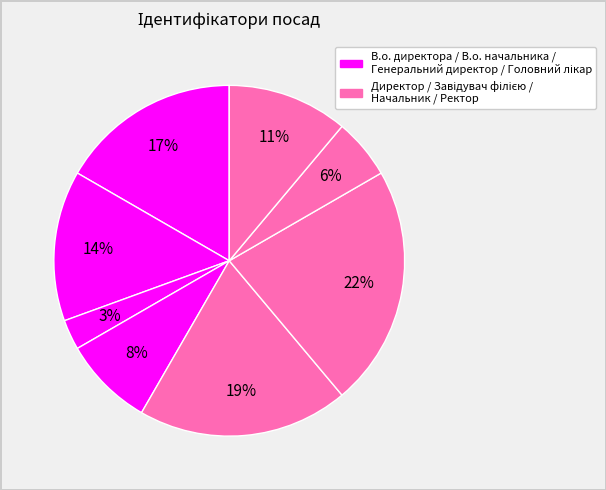

Count the number of slices in the pie.

8